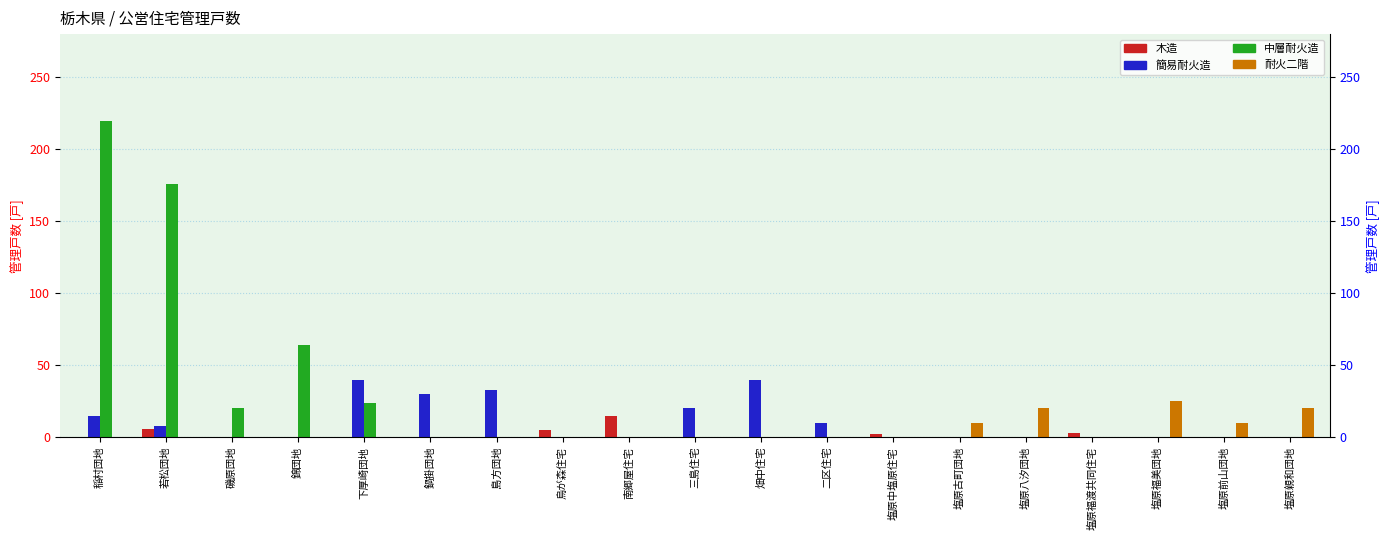

What is the label of the 2nd bar from the right?

塩原前山団地